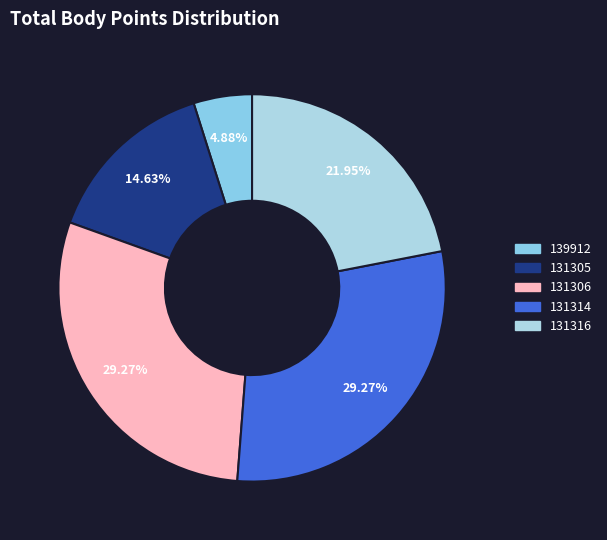

How many slices are in this pie chart?

5